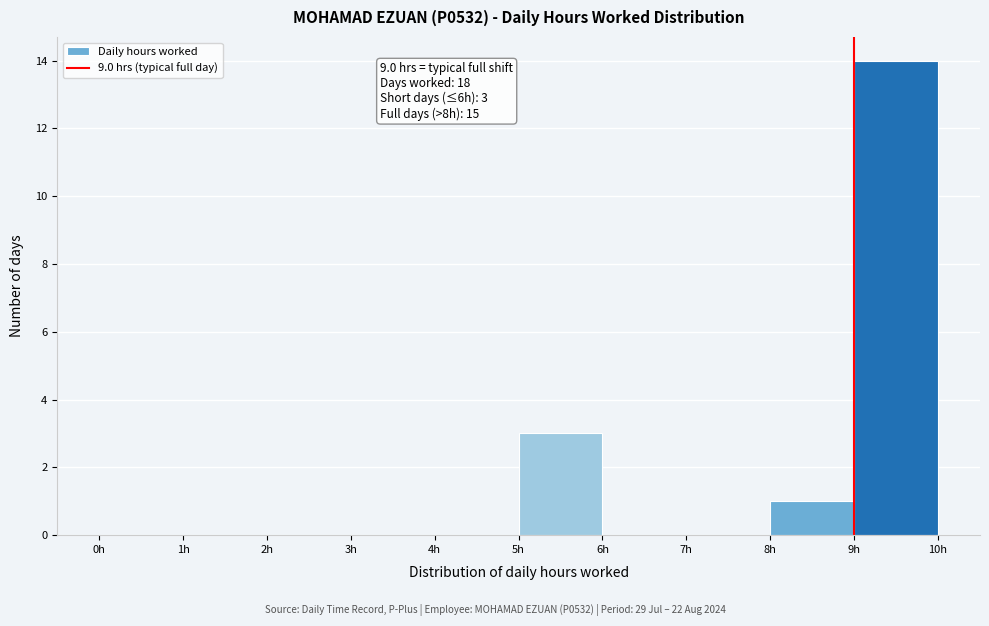

Over which range of the x-axis is the bar tallest?

9 to 10